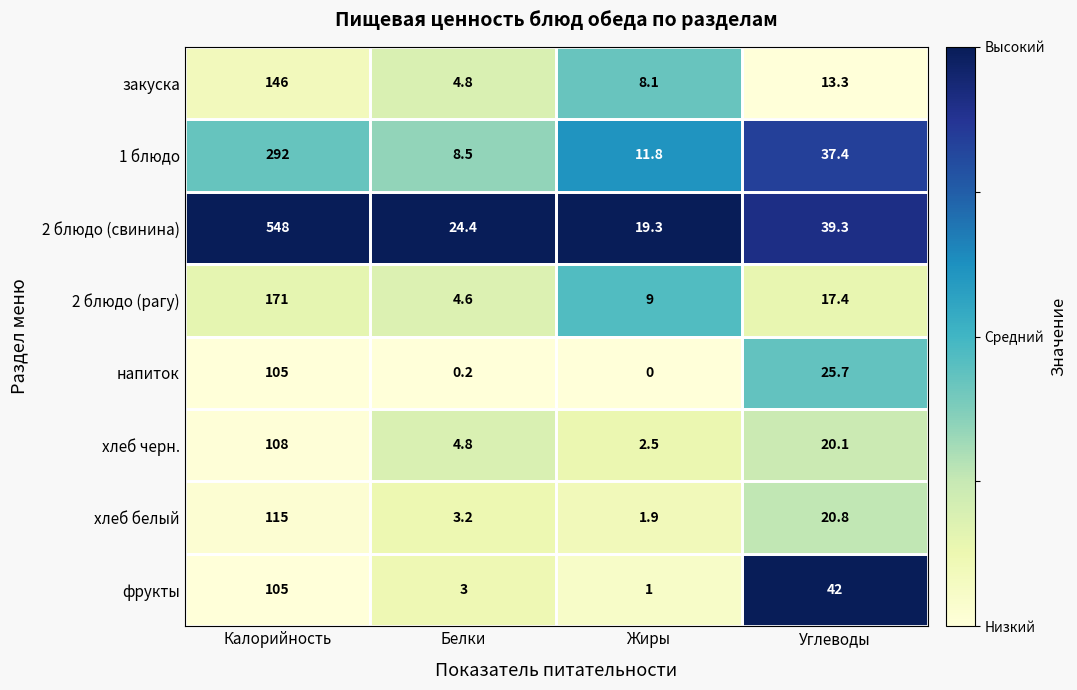

What is the difference between the highest and lowest values at Калорийность?

443.0